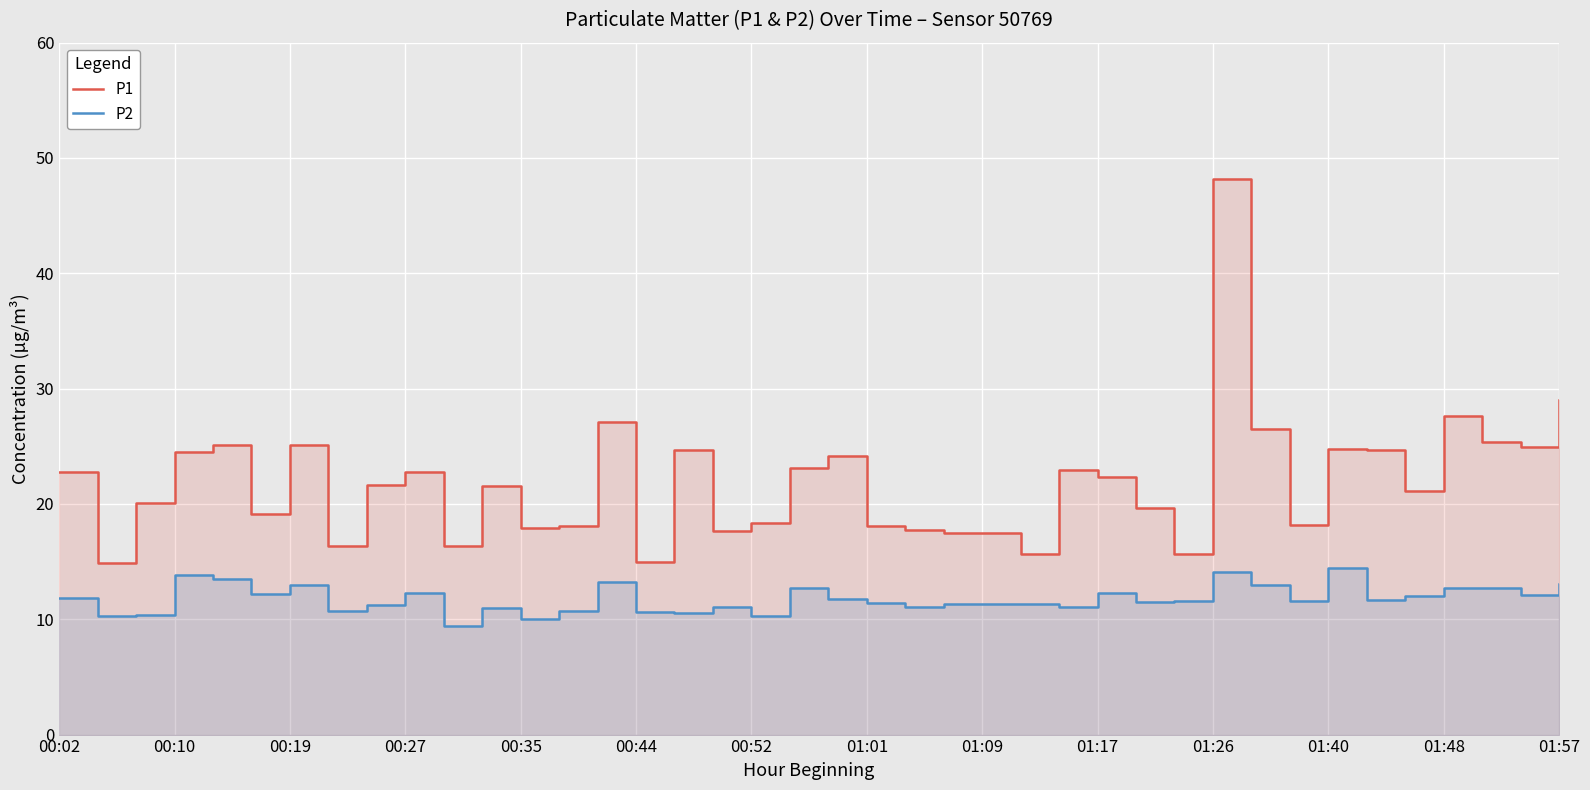

What is the difference between the second highest and minimum values in the P2 series?

4.7